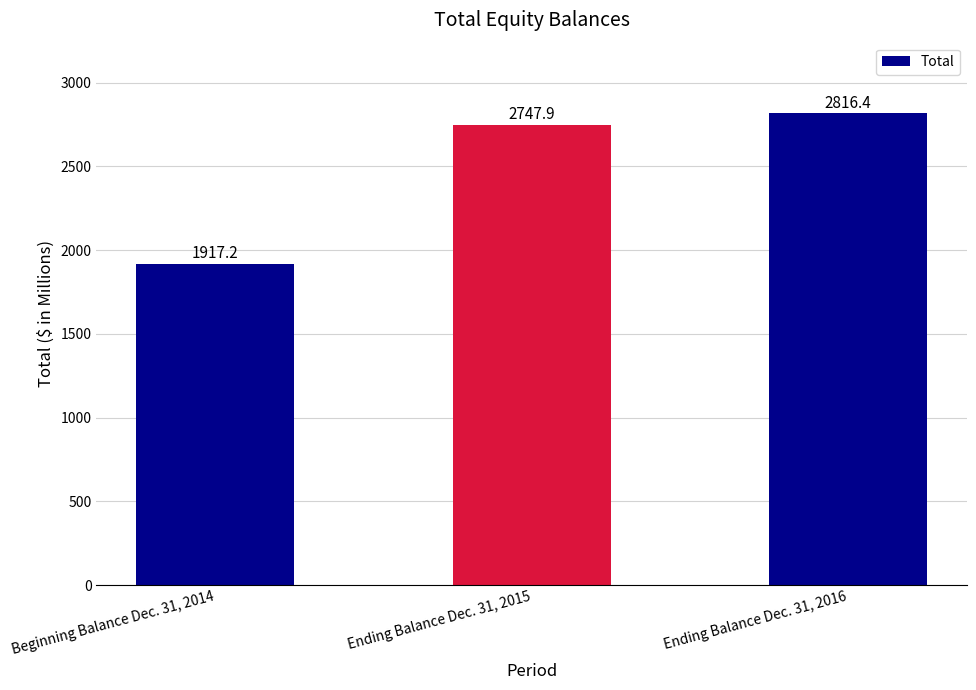

What is the average value?

2493.8